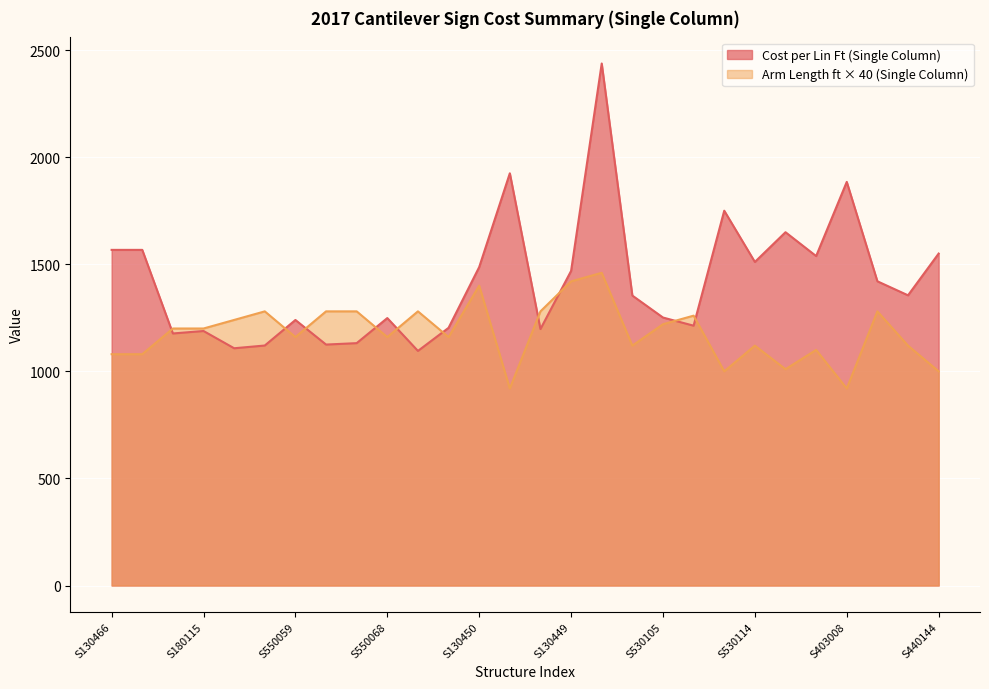

After their last crossing, which series has the higher values: Cost per Lin Ft (Single Column) or Arm Length ft (Single Column)?

Cost per Lin Ft (Single Column)